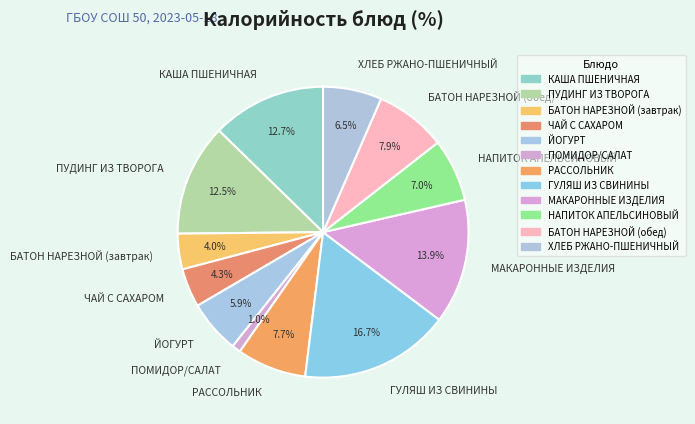

To the nearest percent, what is the difference between the largest and smallest slice percentages?

16%